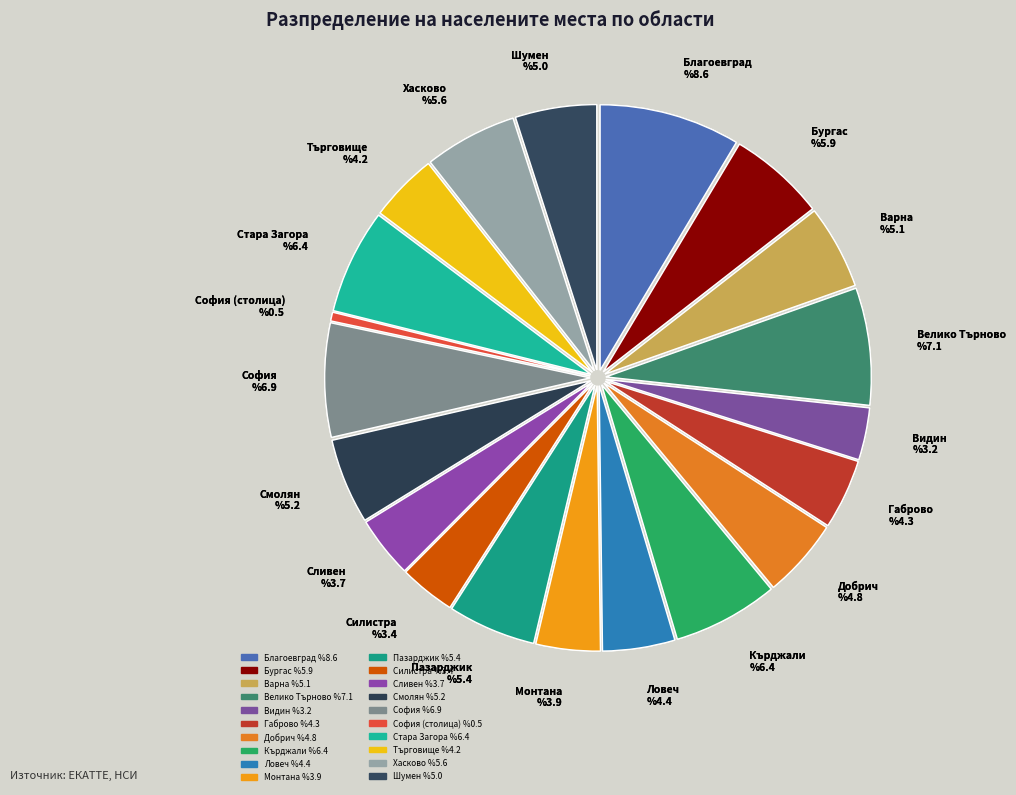

True or false: обл. Хасково accounts for 6% of the total.

True